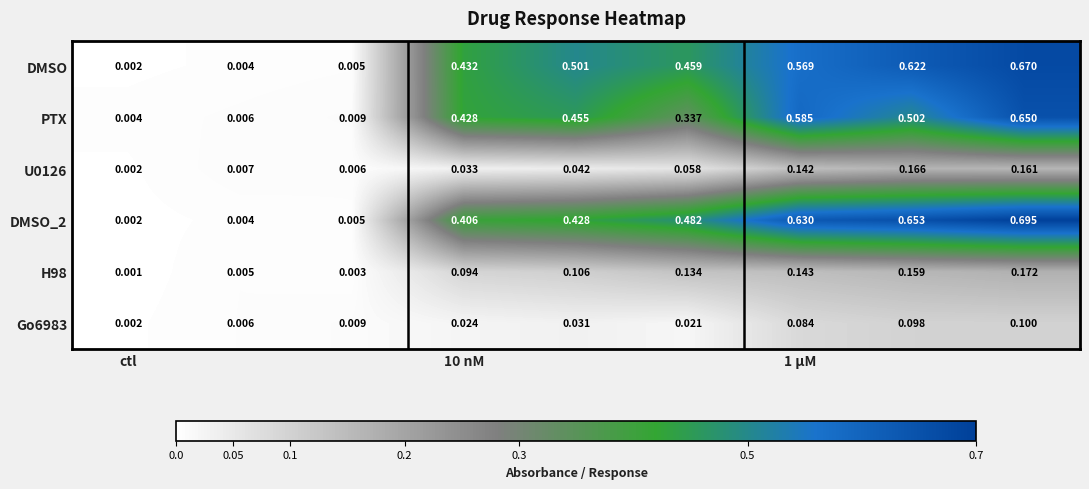

List the series in order of their peak value, lowest first.

Go6983, U0126, H98, PTX, DMSO, DMSO_2